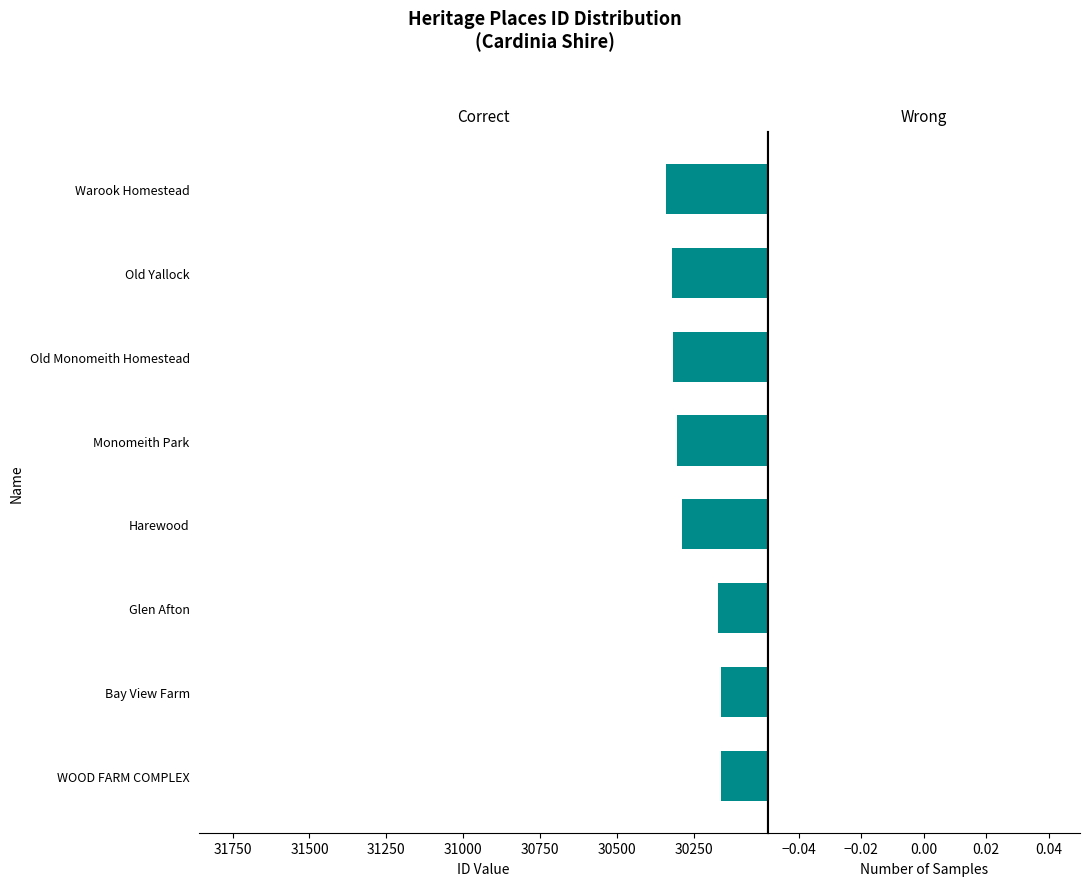

The chart shows a value of 30318 at Old Monomeith Homestead. True or false?

True